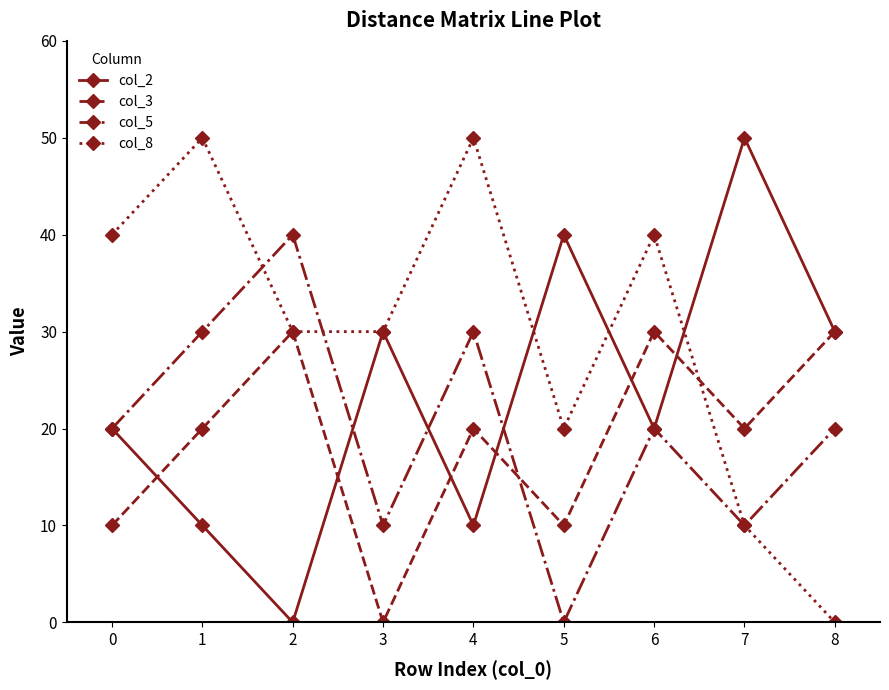

What is the total value across all series at 8?

80